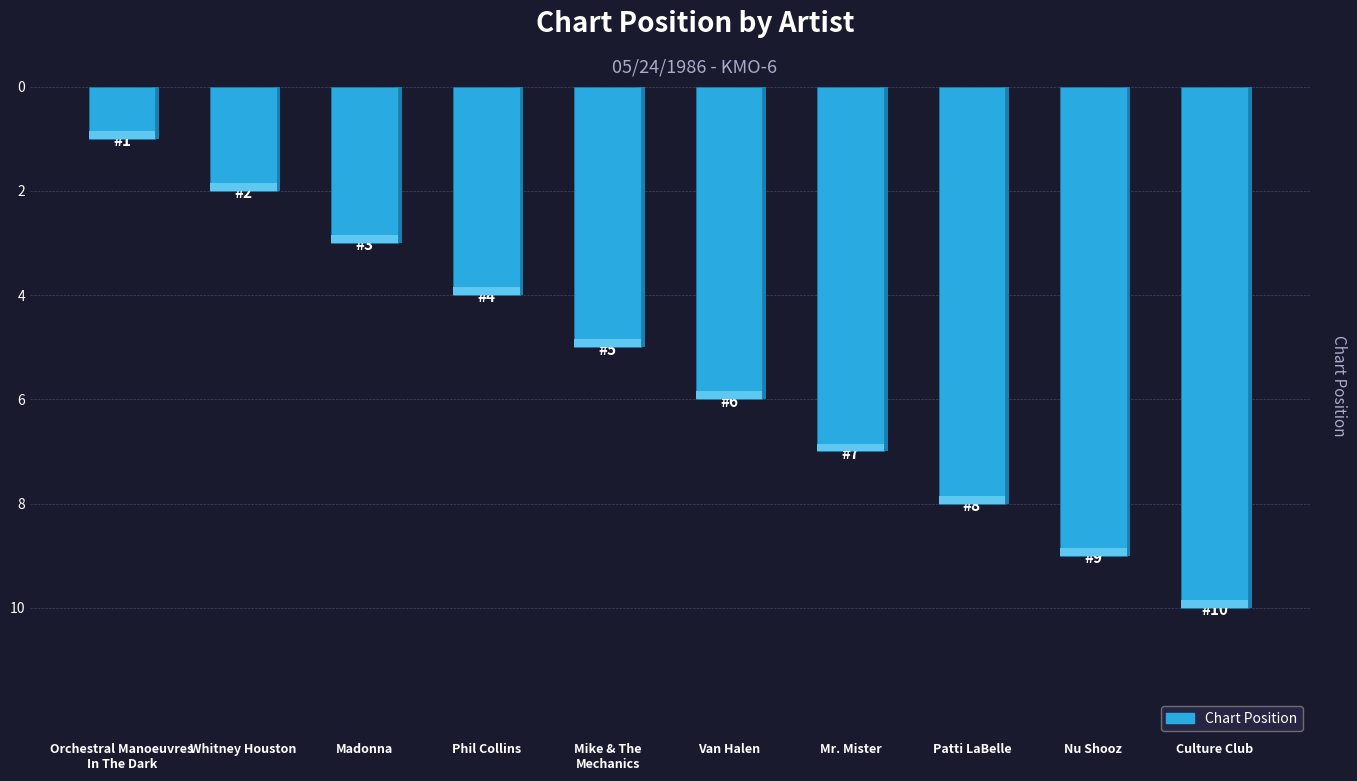

What is the change in value from Orchestral Manoeuvres
In The Dark to Van Halen?

+5